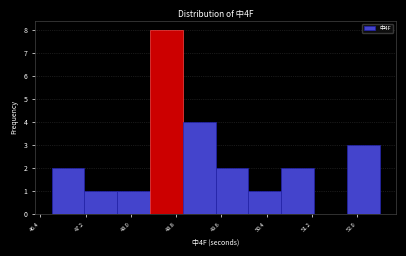

Over which range of the x-axis is the bar tallest?

48.34 to 48.92